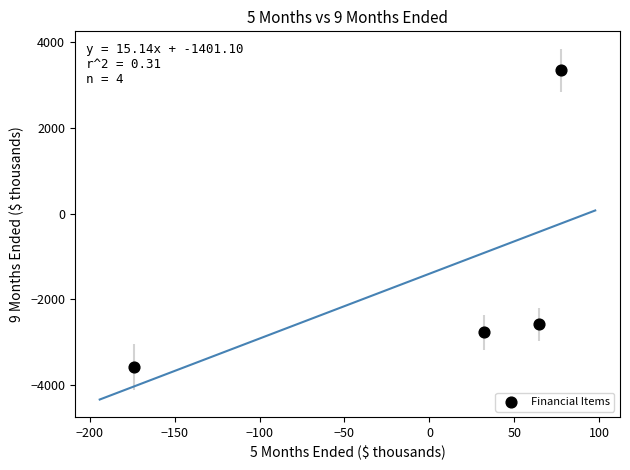

What Y value in the scatter plot is closest to -121?

-2584.8